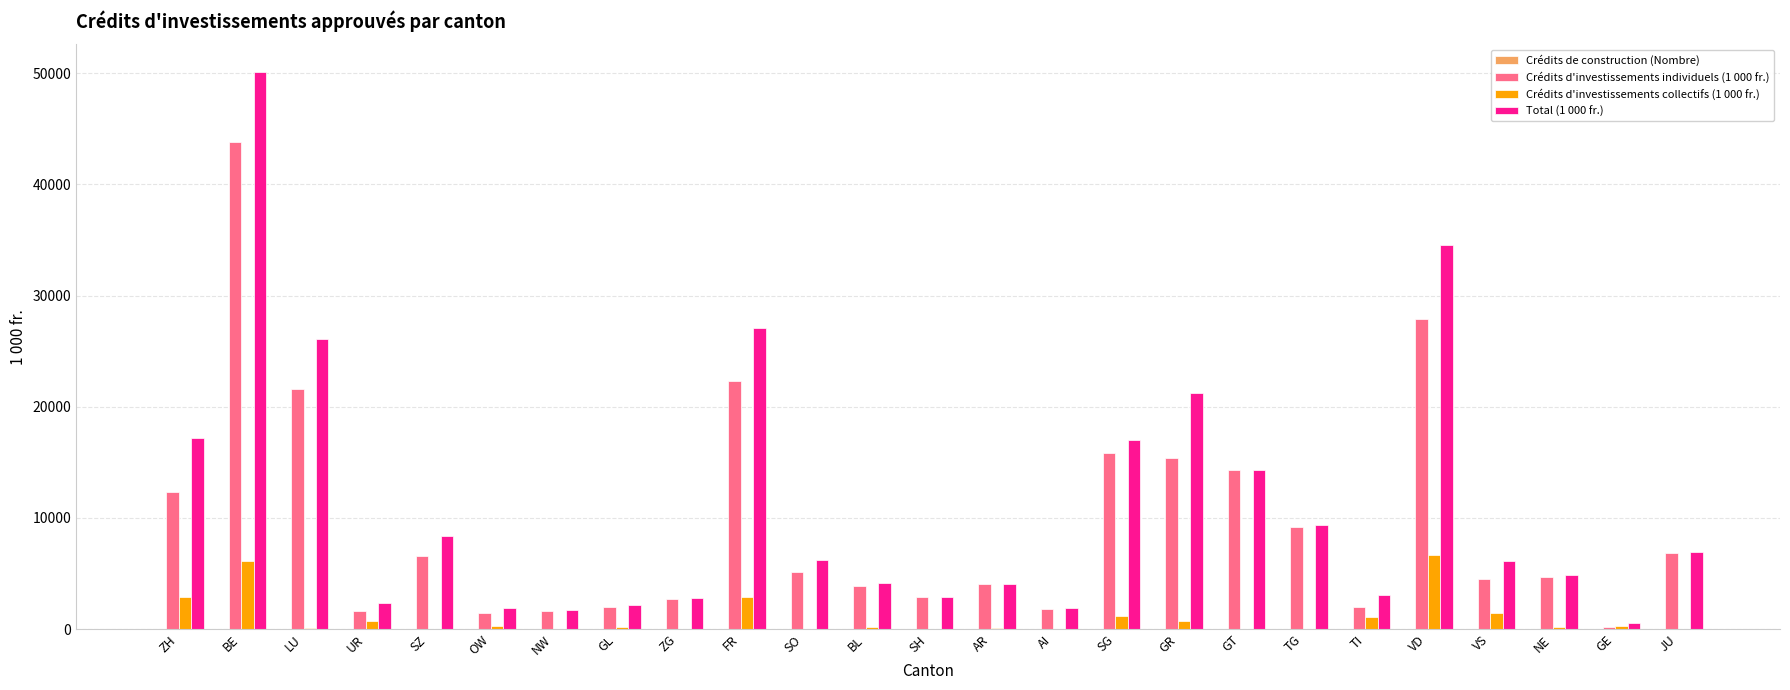

What is the highest value of the Crédits d'investissements collectifs (1 000 fr.) series?

6647.9